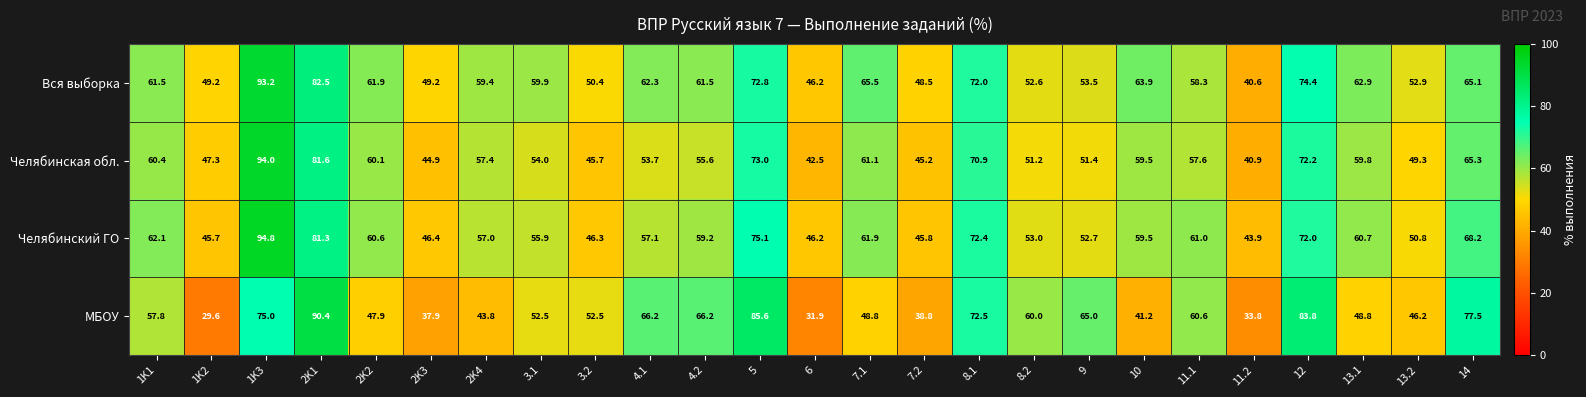

How many values in the МБОУ series exceed 52?

14